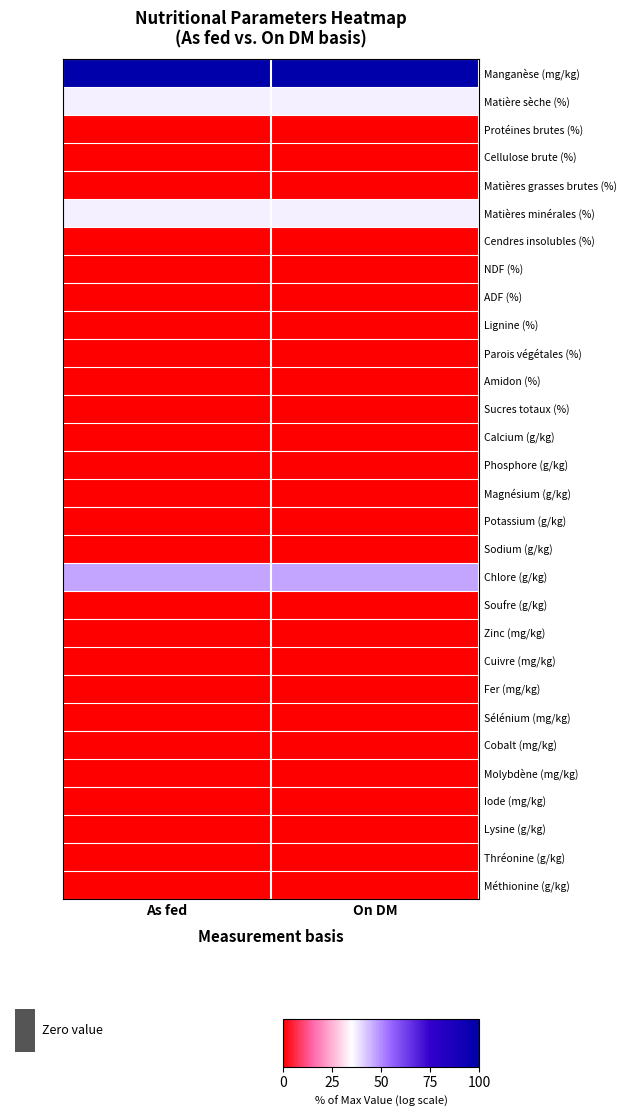

Reading left to right, extract all data points from this chart.

Manganèse (mg/kg): As fed=1.0	On DM=1.0
Matière sèche (%): As fed=0.4	On DM=0.4
Protéines brutes (%): As fed=0.0	On DM=0.0
Cellulose brute (%): As fed=0.0	On DM=0.0
Matières grasses brutes (%): As fed=0.0	On DM=0.0
Matières minérales (%): As fed=0.4	On DM=0.4
Cendres insolubles (%): As fed=0.0	On DM=0.0
NDF (%): As fed=0.0	On DM=0.0
ADF (%): As fed=0.0	On DM=0.0
Lignine (%): As fed=0.0	On DM=0.0
Parois végétales (%): As fed=0.0	On DM=0.0
Amidon (%): As fed=0.0	On DM=0.0
Sucres totaux (%): As fed=0.0	On DM=0.0
Calcium (g/kg): As fed=0.0	On DM=0.0
Phosphore (g/kg): As fed=0.0	On DM=0.0
Magnésium (g/kg): As fed=0.0	On DM=0.0
Potassium (g/kg): As fed=0.0	On DM=0.0
Sodium (g/kg): As fed=0.0	On DM=0.0
Chlore (g/kg): As fed=0.5	On DM=0.5
Soufre (g/kg): As fed=0.0	On DM=0.0
Zinc (mg/kg): As fed=0.0	On DM=0.0
Cuivre (mg/kg): As fed=0.0	On DM=0.0
Fer (mg/kg): As fed=0.0	On DM=0.0
Sélénium (mg/kg): As fed=0.0	On DM=0.0
Cobalt (mg/kg): As fed=0.0	On DM=0.0
Molybdène (mg/kg): As fed=0.0	On DM=0.0
Iode (mg/kg): As fed=0.0	On DM=0.0
Lysine (g/kg): As fed=0.0	On DM=0.0
Thréonine (g/kg): As fed=0.0	On DM=0.0
Méthionine (g/kg): As fed=0.0	On DM=0.0